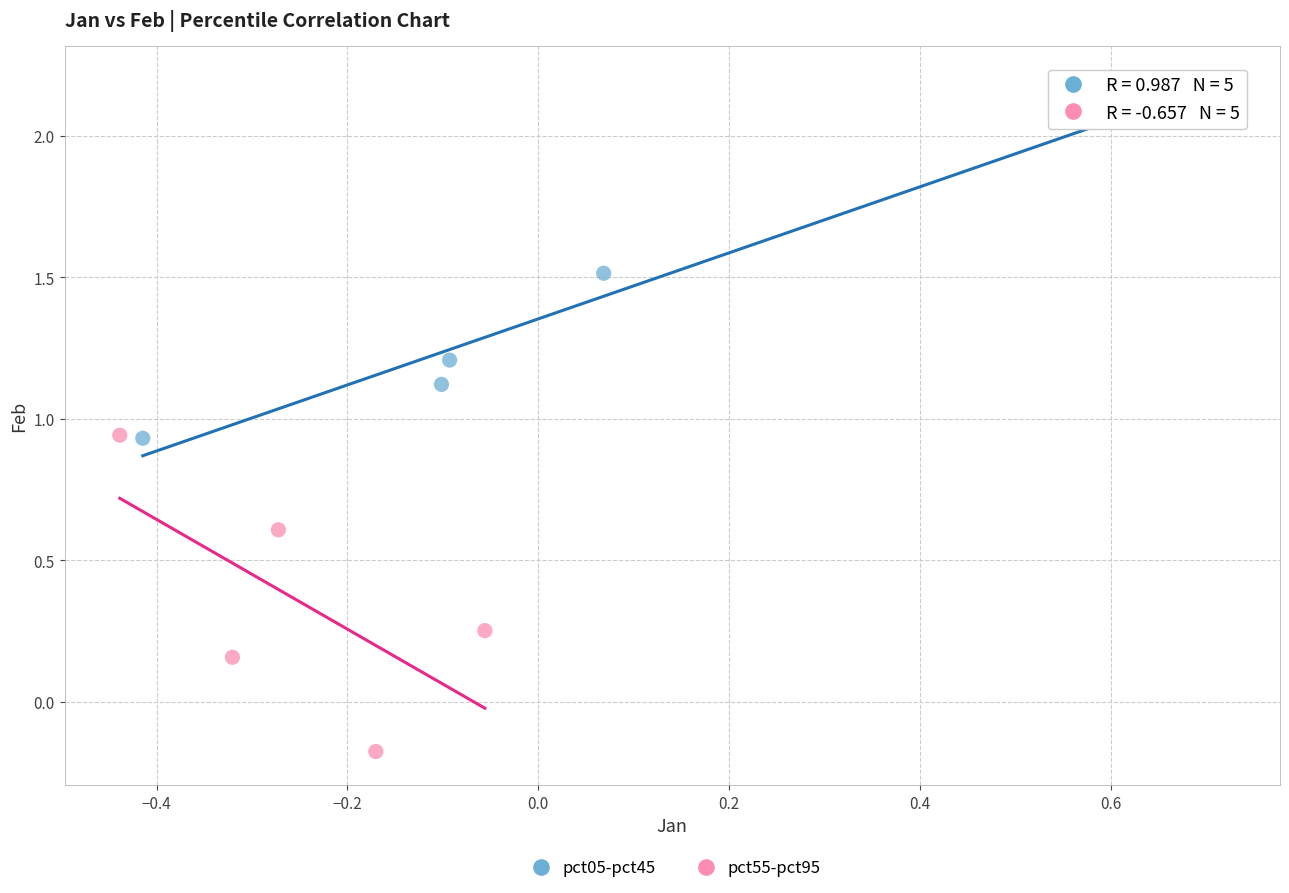

Which series reaches the minimum Y coordinate?

pct55-pct95